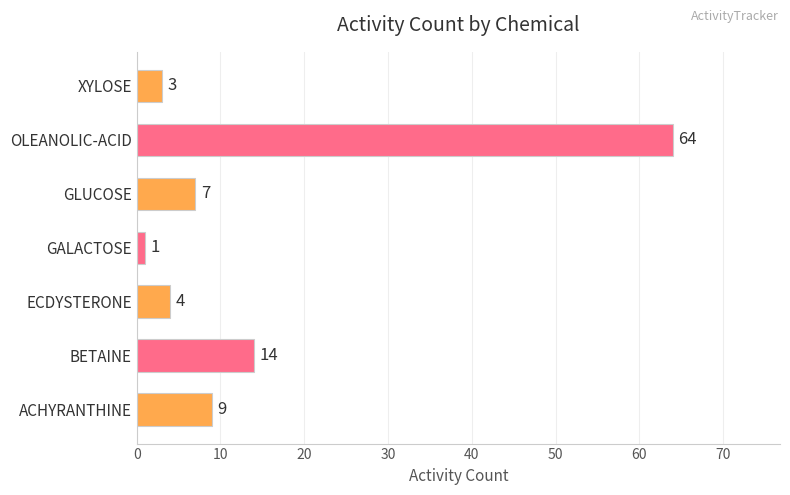

What is the maximum value shown in the chart?

64